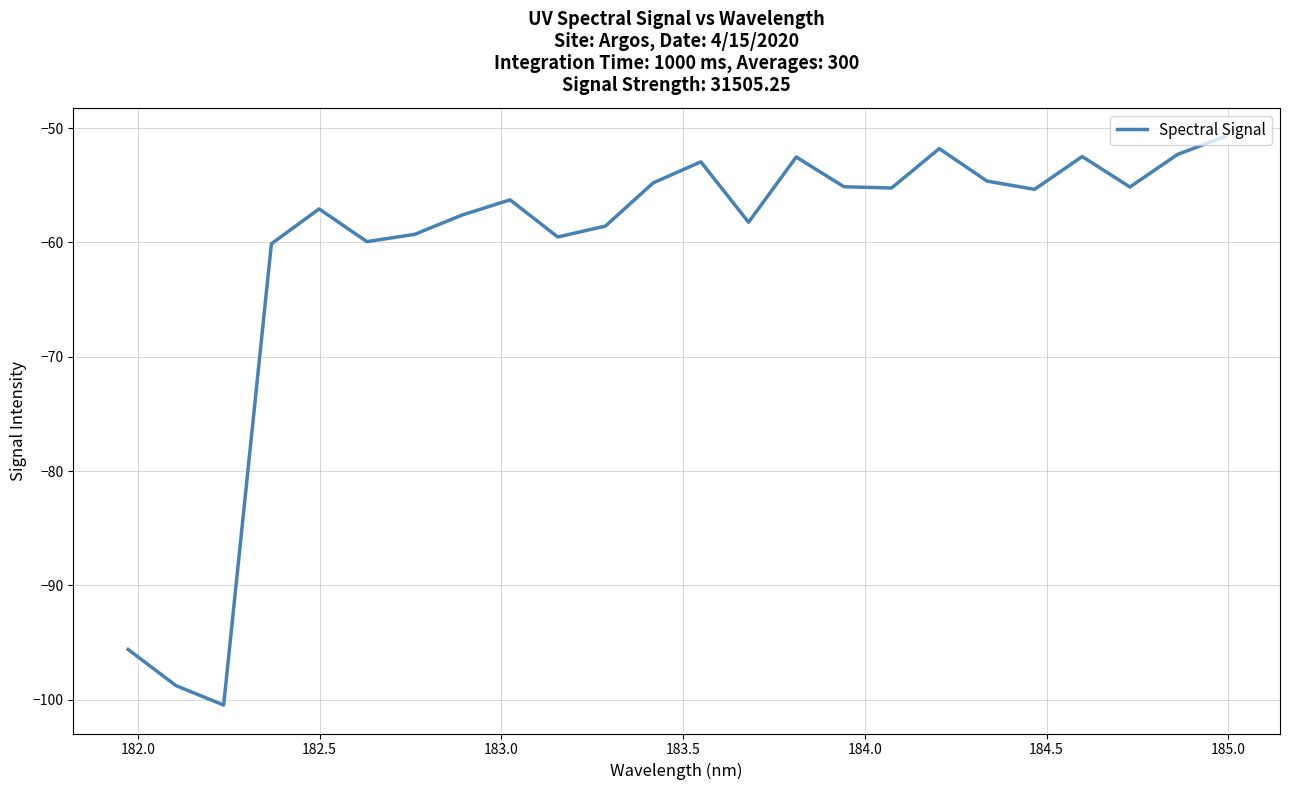

How many lines are shown in the chart?

1